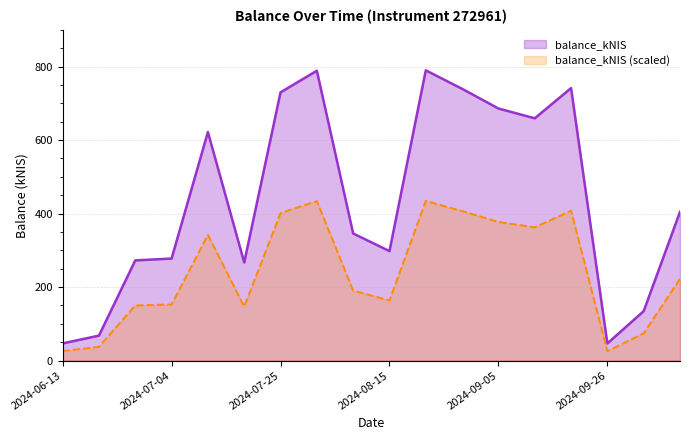

Which category has the highest value across all series?

2024-08-22